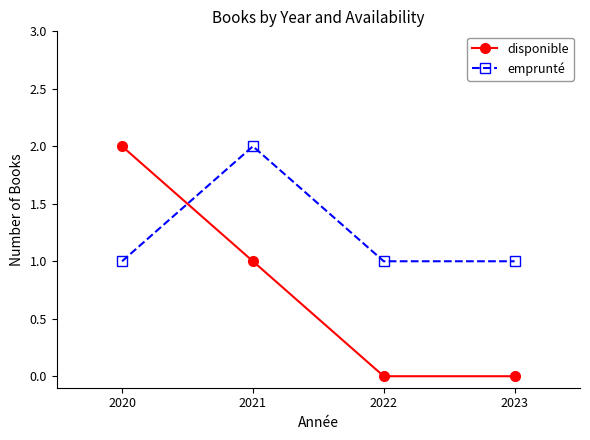

True or false: emprunté and disponible intersect in this chart.

True